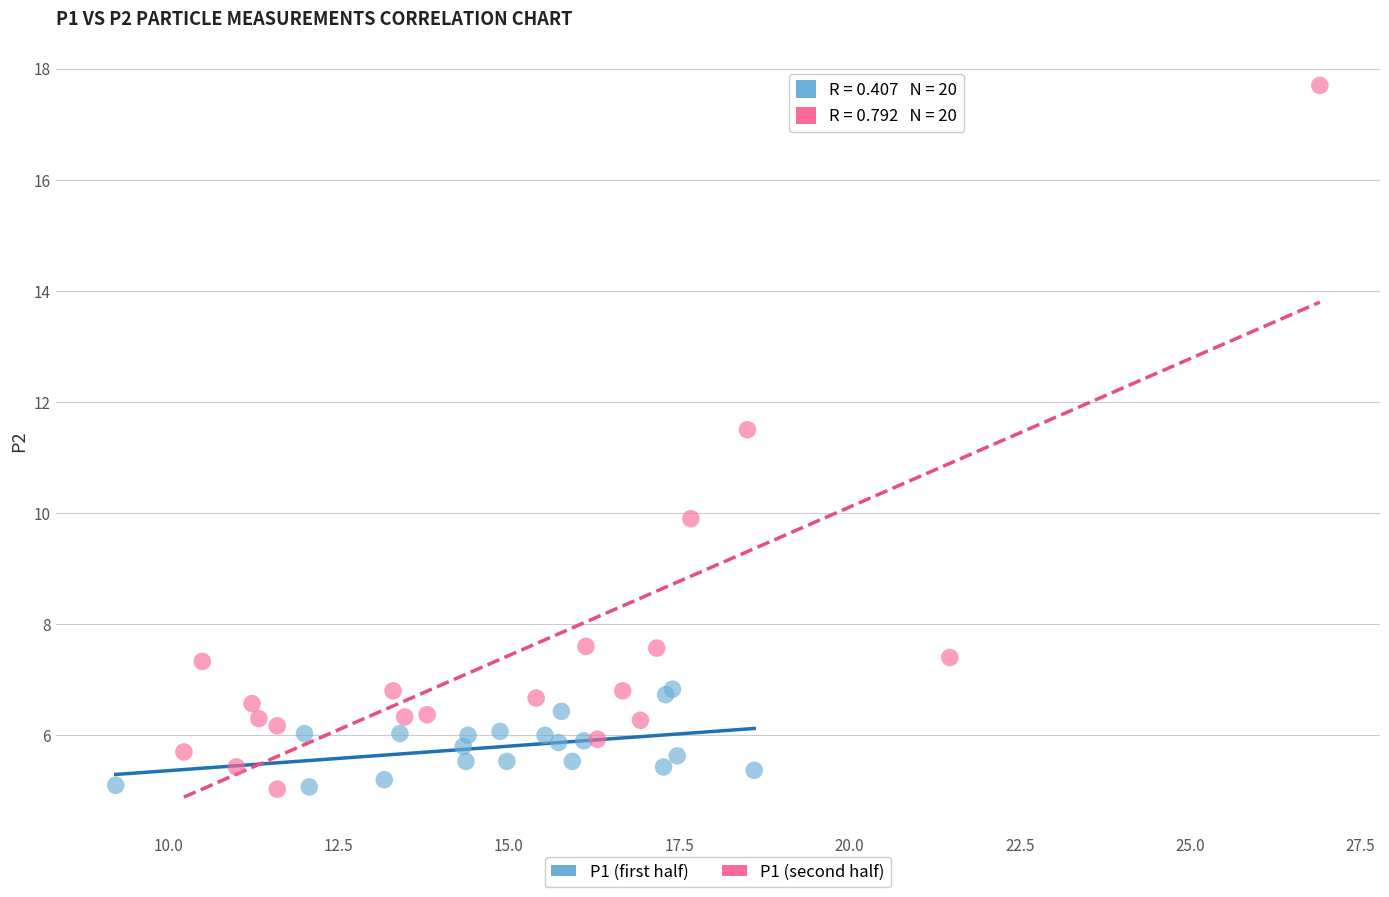

Which series reaches the maximum Y coordinate?

P1 (second half)